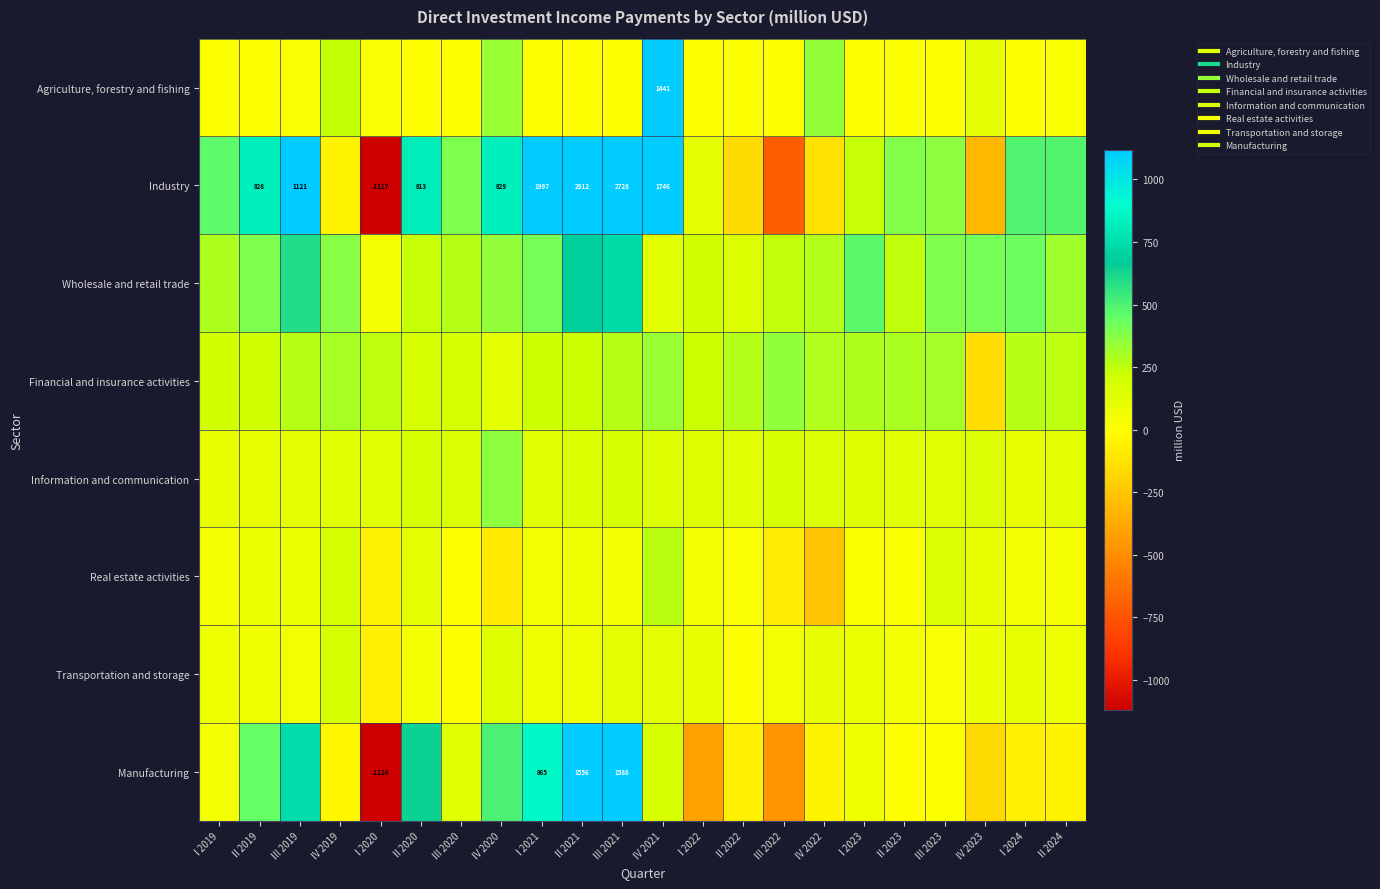

What is the difference between the highest and lowest values at II 2019?

816.6